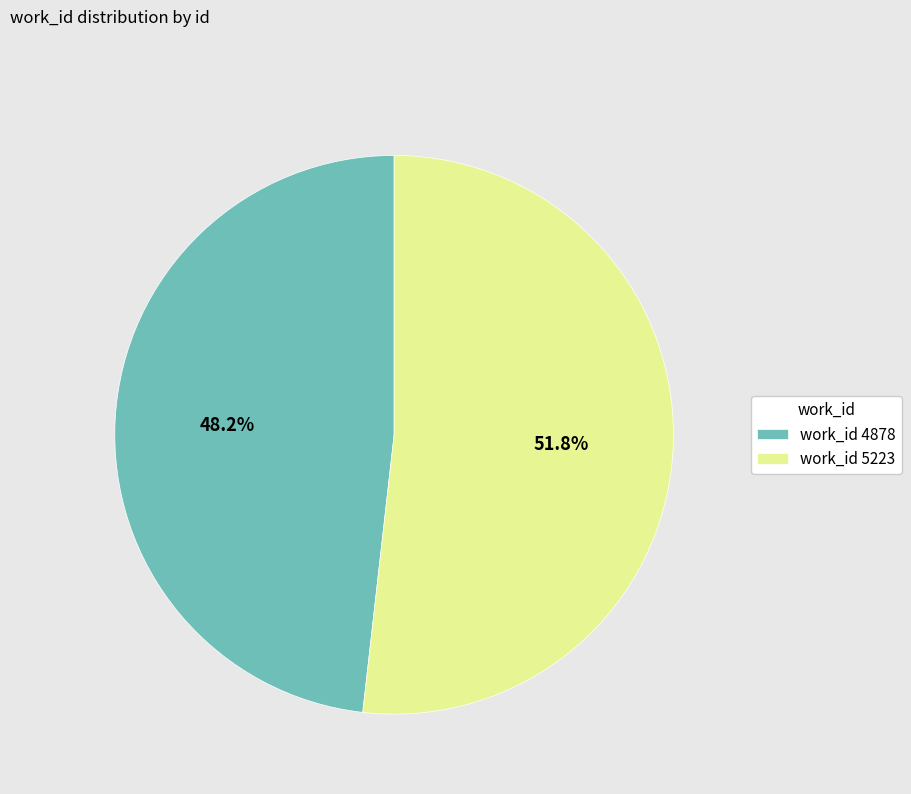

Does work_id 5223 represent more than half of the total?

Yes